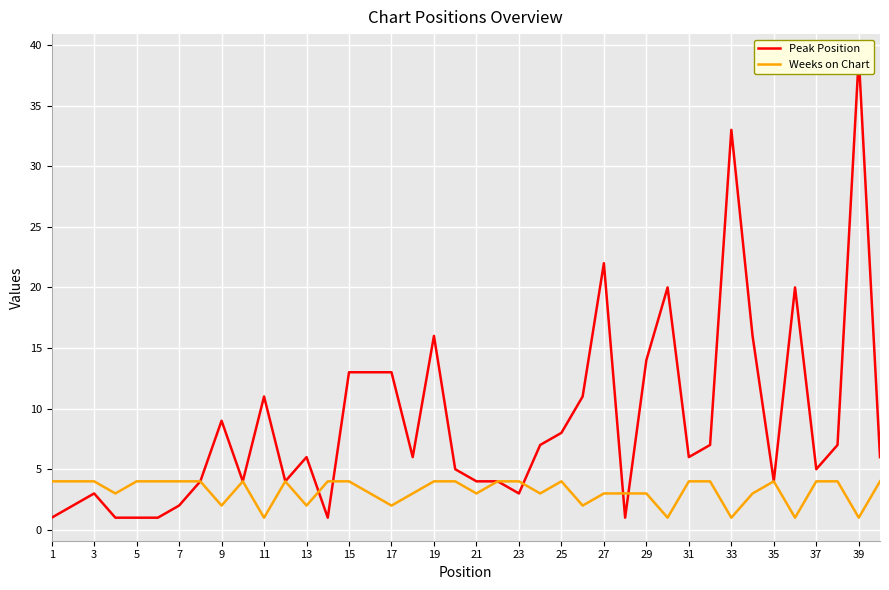

True or false: Weeks on Chart and Peak Position cross at least once.

True